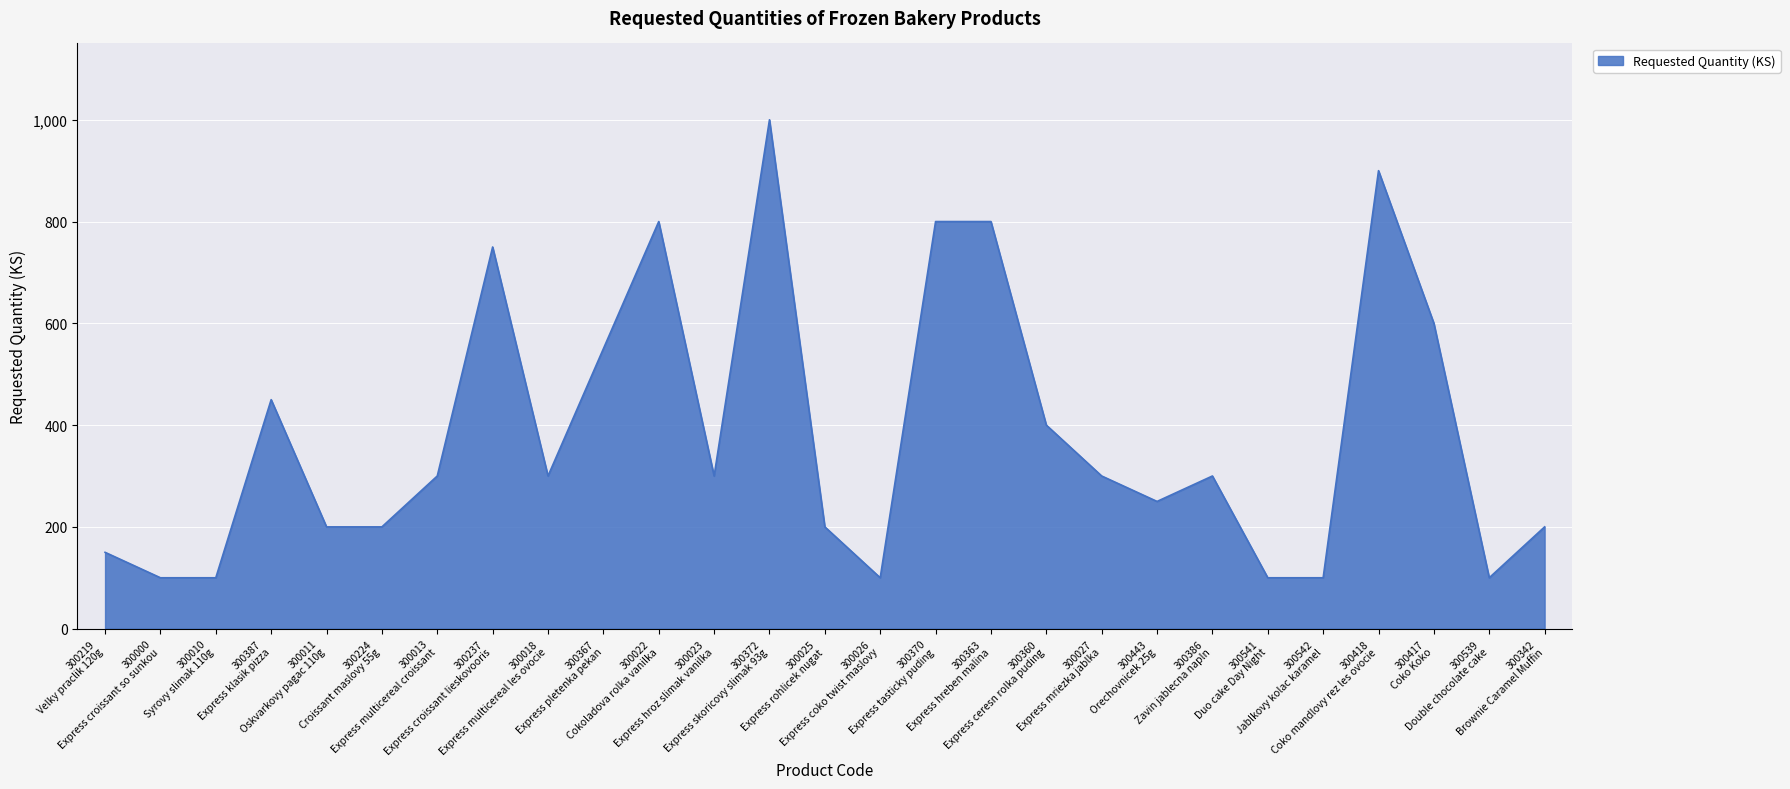

Reading left to right, list all the values displayed in this chart.

150	100	100	450	200	200	300	750	300	550	800	300	1000	200	100	800	800	400	300	250	300	100	100	900	600	100	200